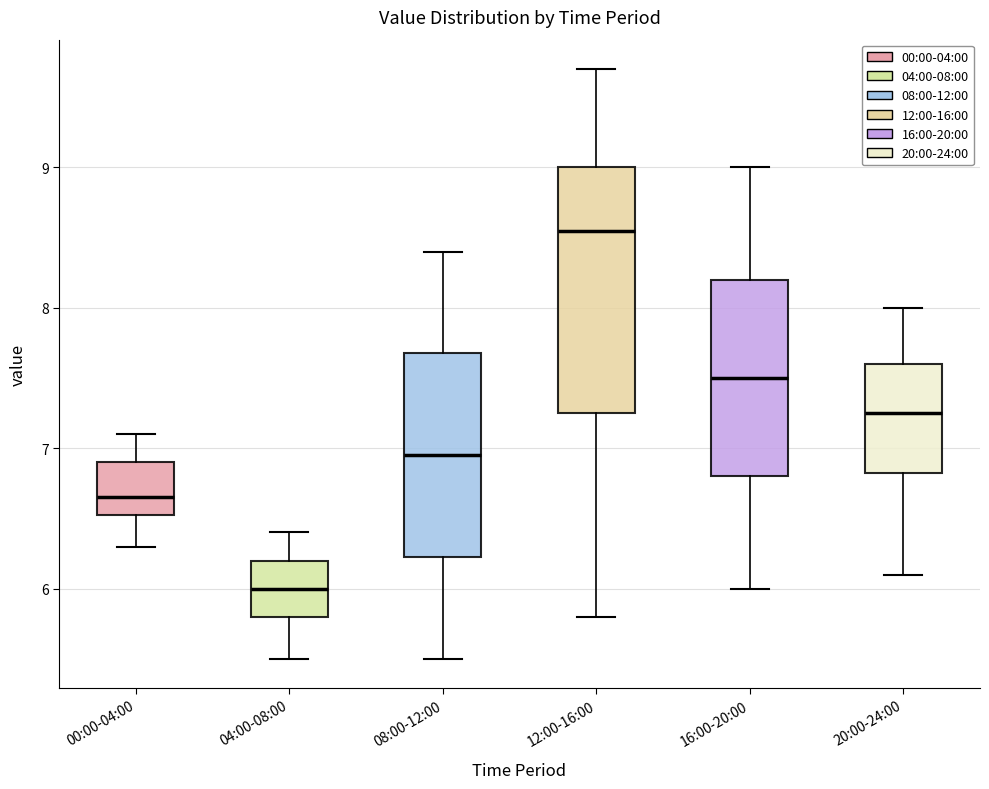

Reading left to right, transcribe this box plot: for each box, give where its median line is, the range the box spans, and where its two whiskers end, as read against the y-axis. The values are not printed on the chart, so give them approximately, as read against the axis.

00:00-04:00: median 6.7, box 6.5 to 6.9, whiskers 6.3 to 7.1
04:00-08:00: median 6.0, box 5.8 to 6.2, whiskers 5.5 to 6.4
08:00-12:00: median 7.0, box 6.2 to 7.7, whiskers 5.5 to 8.4
12:00-16:00: median 8.6, box 7.3 to 9.0, whiskers 5.8 to 9.7
16:00-20:00: median 7.5, box 6.8 to 8.2, whiskers 6.0 to 9.0
20:00-24:00: median 7.3, box 6.8 to 7.6, whiskers 6.1 to 8.0